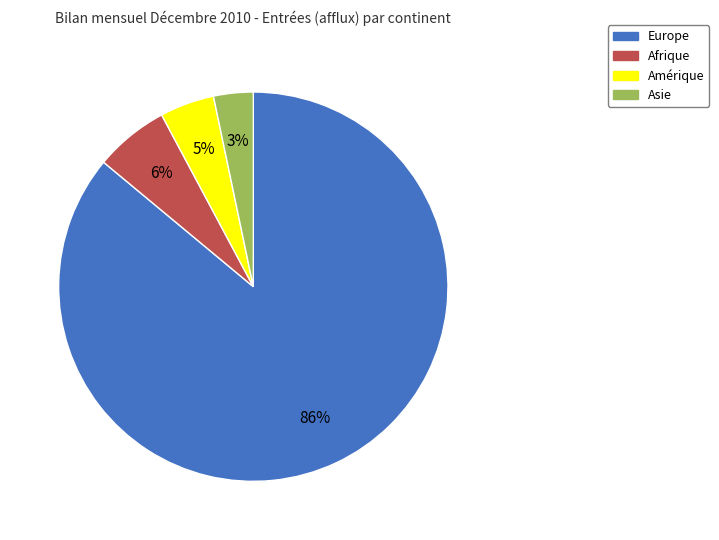

Is Europe the majority of the pie?

Yes